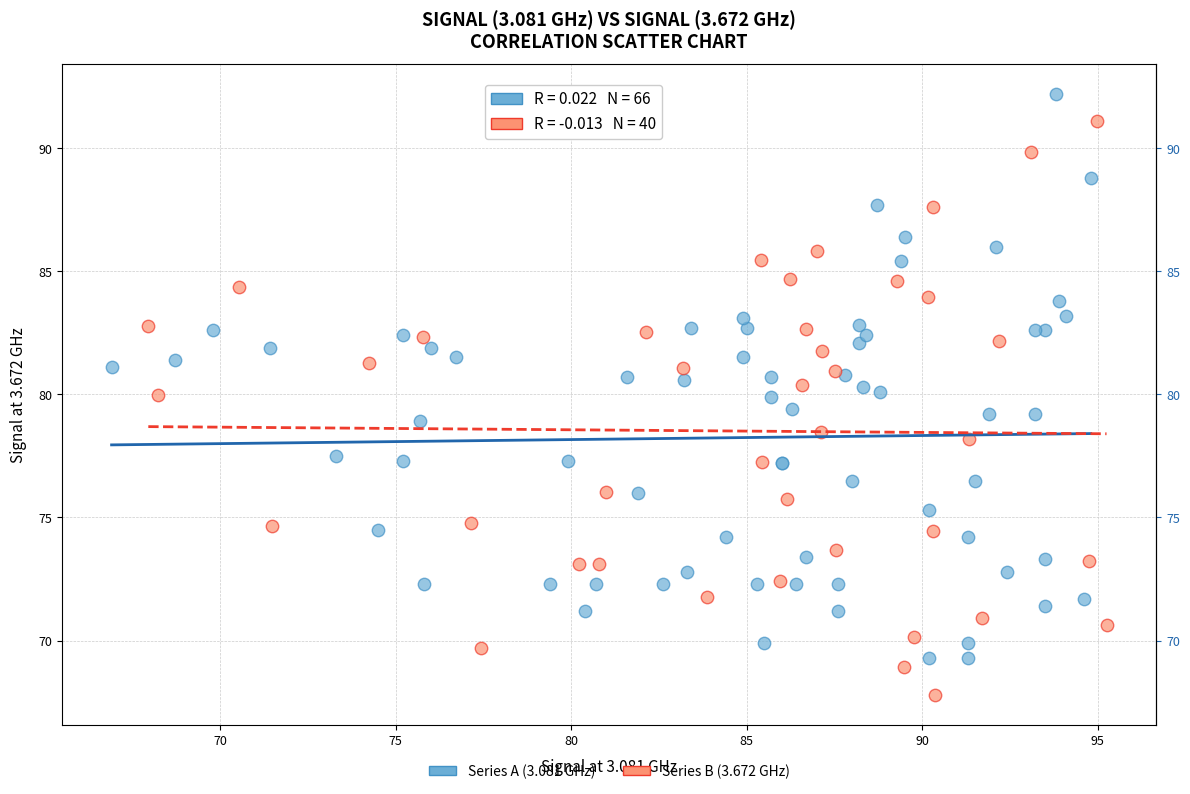

What are all the series names shown in the legend?

Series A (3.081 GHz), Series B (3.672 GHz)